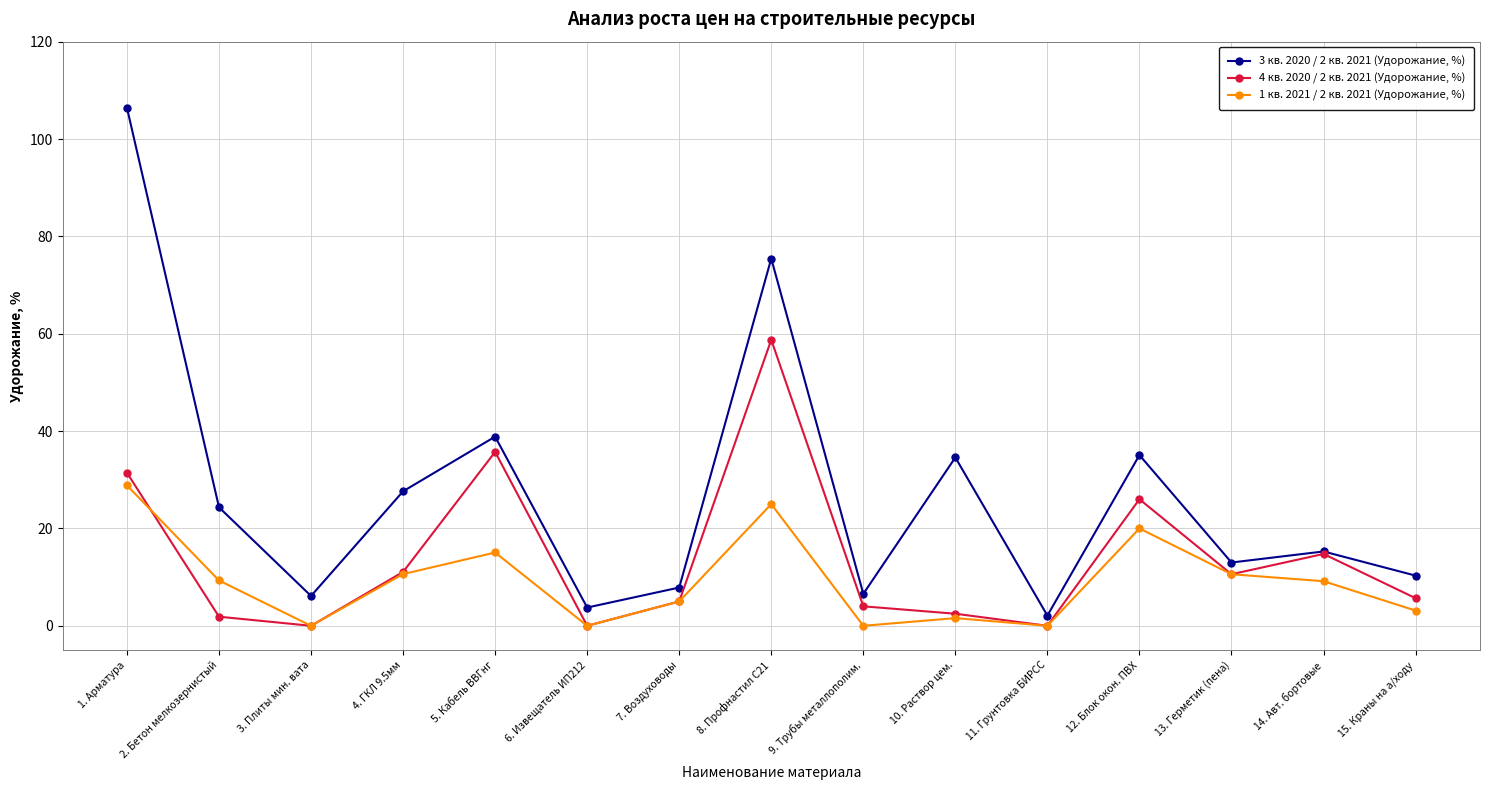

Rank the series by their maximum value, from highest to lowest.

3 кв. 2020 / 2 кв. 2021 (Удорожание, %), 4 кв. 2020 / 2 кв. 2021 (Удорожание, %), 1 кв. 2021 / 2 кв. 2021 (Удорожание, %)